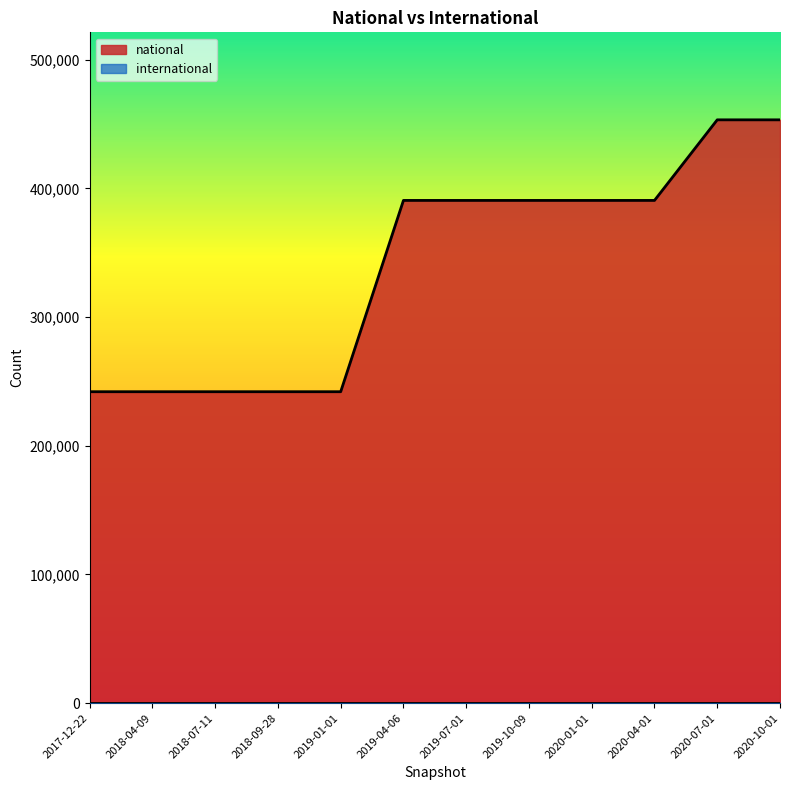

How many values exceed 390653?

2